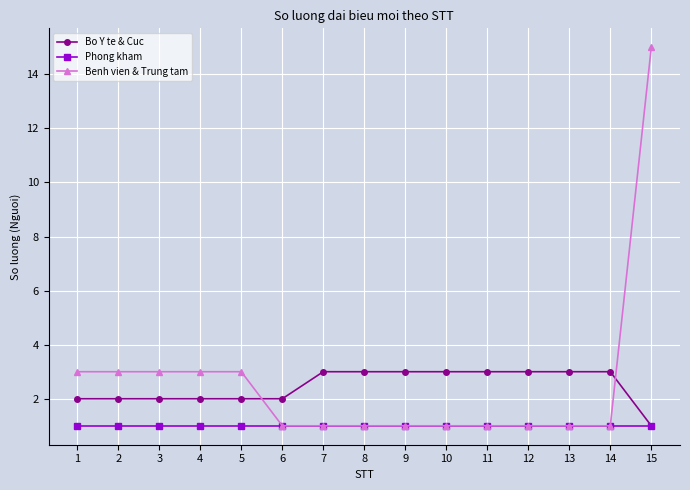

What is the difference between the maximum and minimum values in the Bo Y te & Cuc series?

2